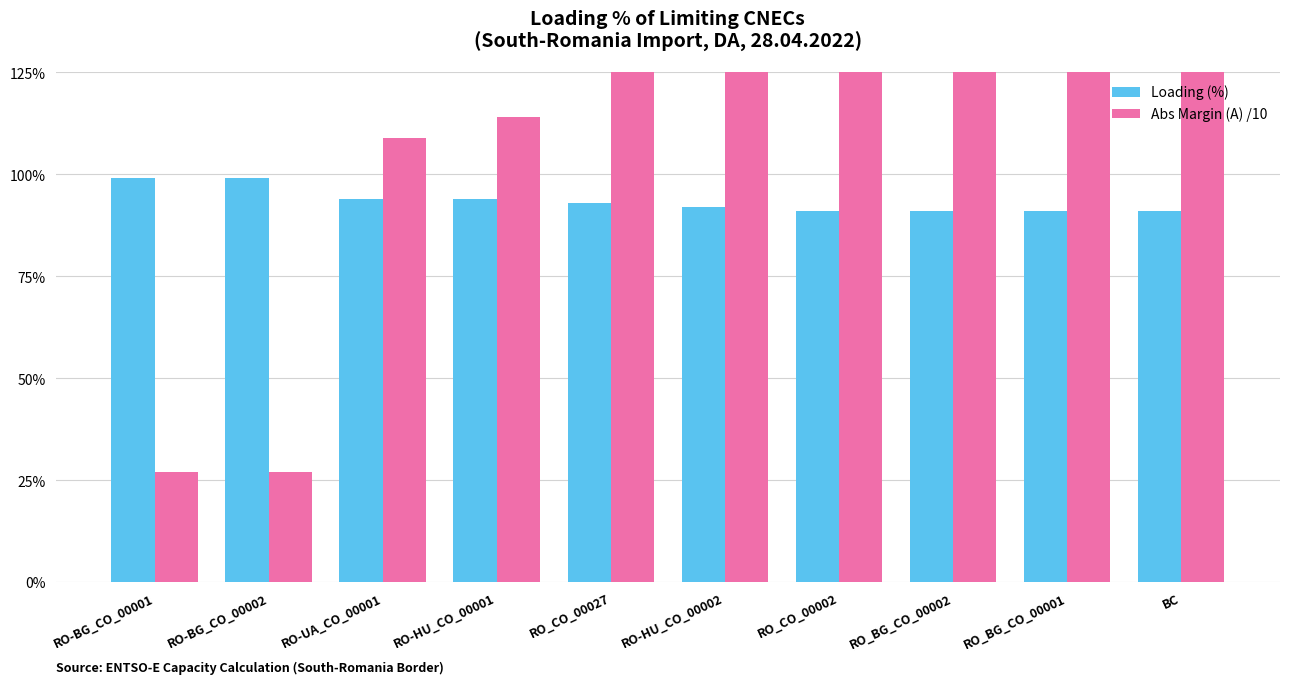

What is the total value across all series at RO-HU_CO_00001?

208